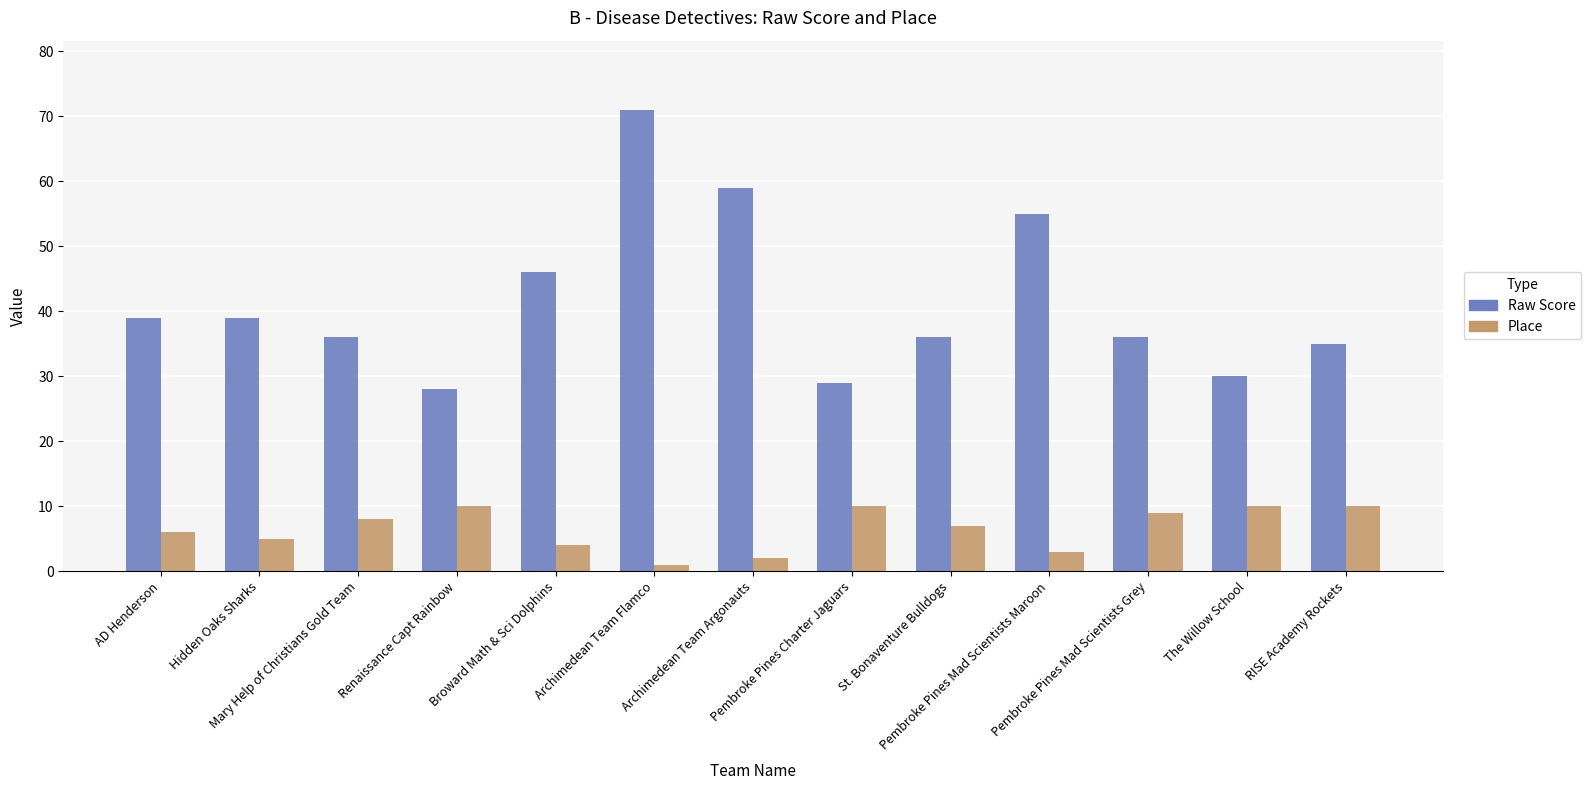

Rank the series by their average value, from highest to lowest.

Raw Score, Place